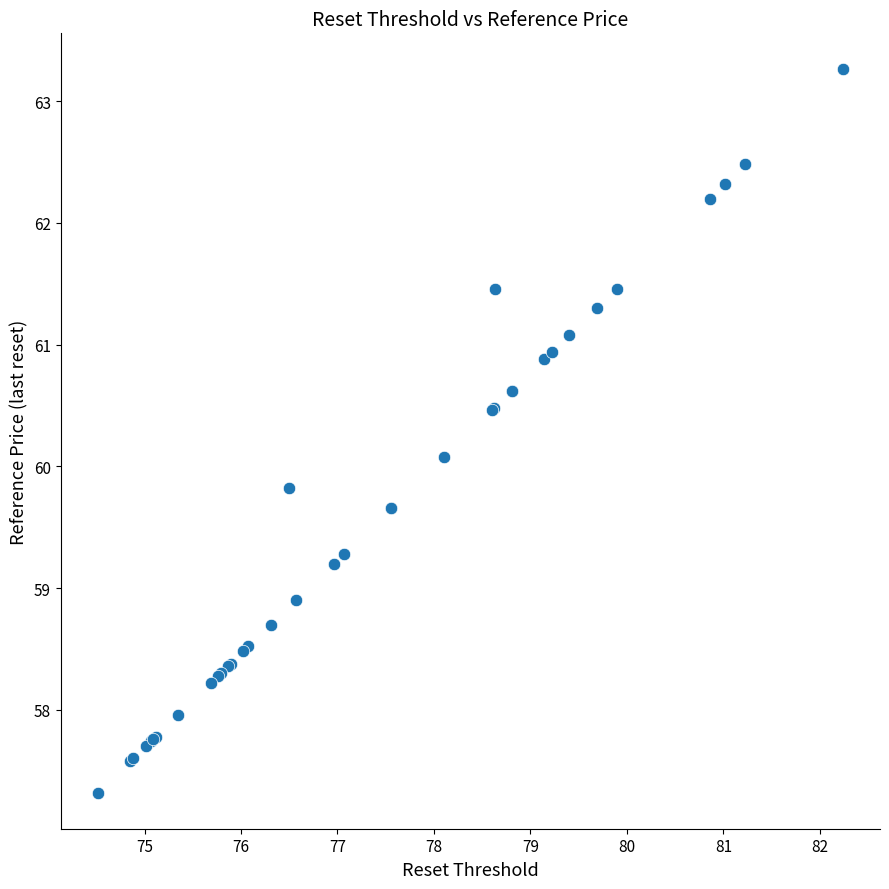

What Y value in the scatter plot is closest to 60?

60.1